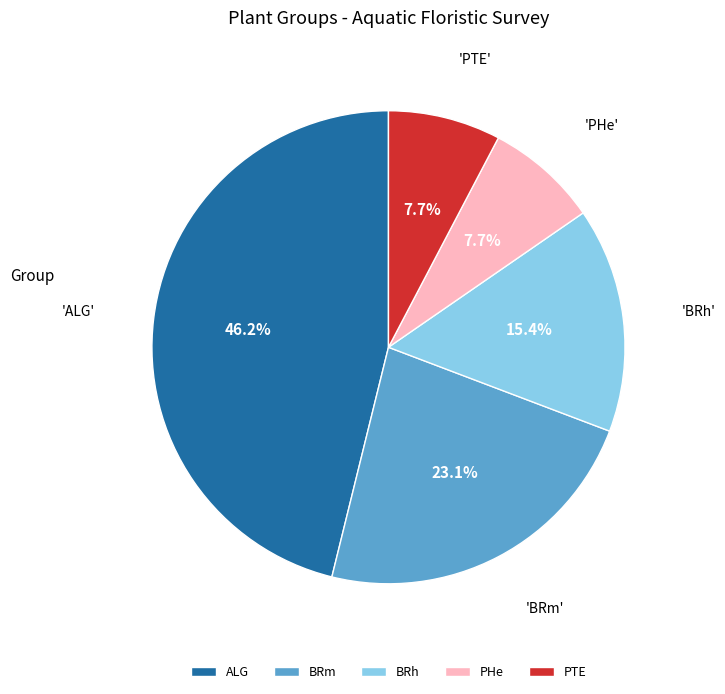

Which slice is the largest?

ALG